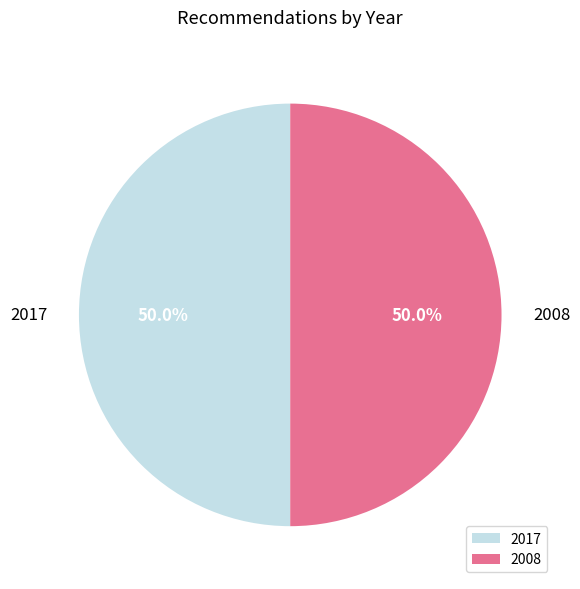

How much of the chart is everything except 2008?

50.0%